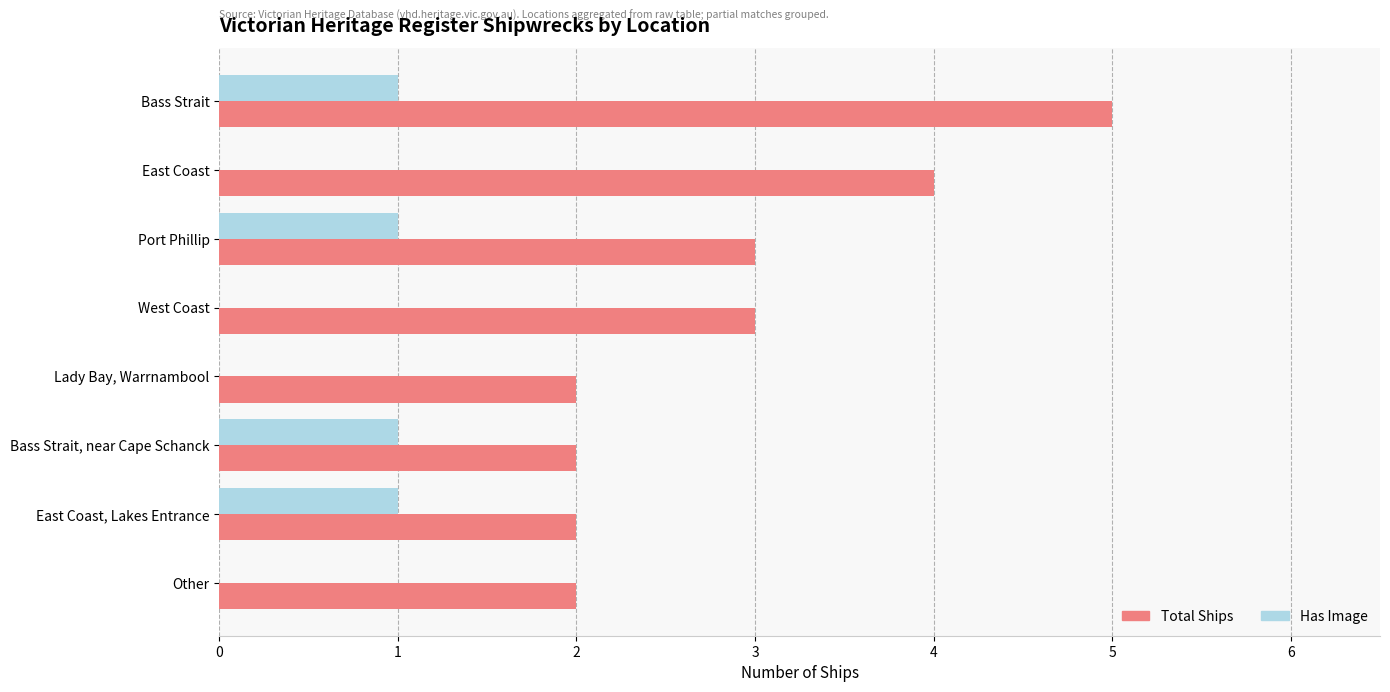

What is the maximum value shown in the chart?

5